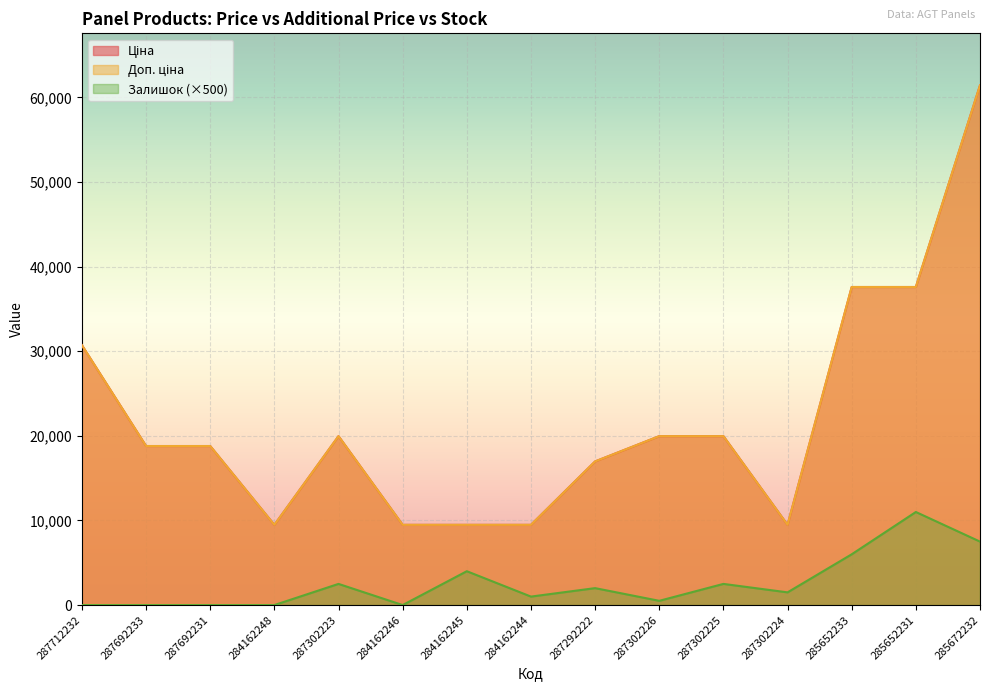

Where is Ціна nearest to the value 35457?

285652233